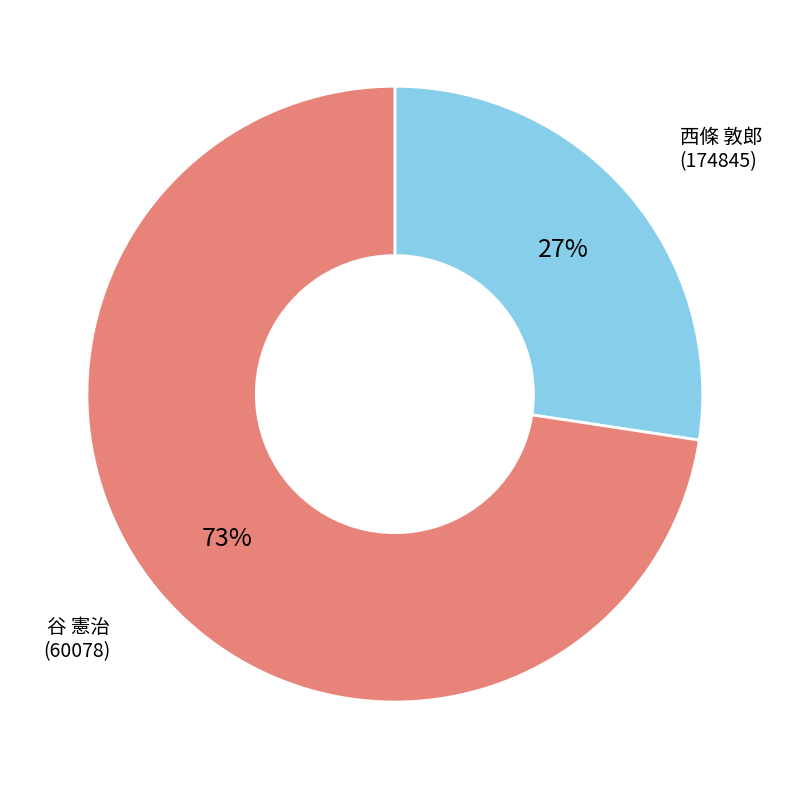

How many segments does this pie chart have?

2